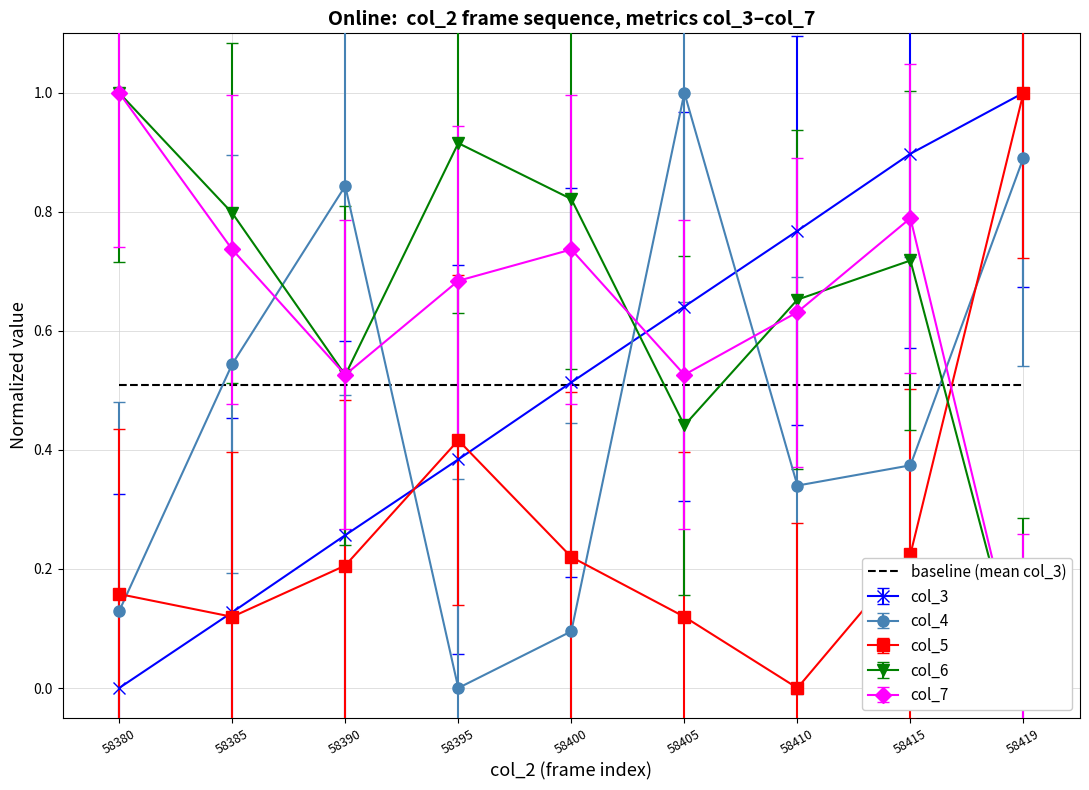

Which series changed the most between 58380 and 58415?

col_3